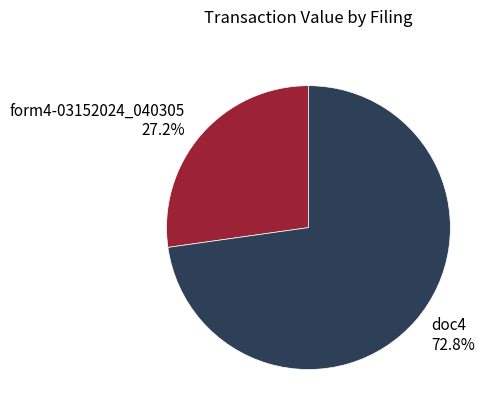

Between form4-03152024_040305 27.2% and doc4 72.8%, which is larger?

doc4 72.8%